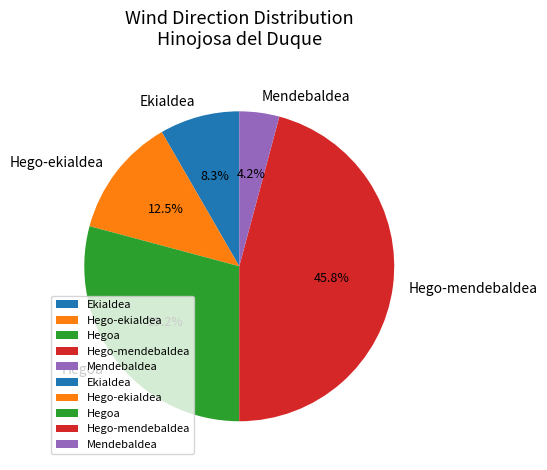

Does Hego-ekialdea account for over 50% of the chart?

No